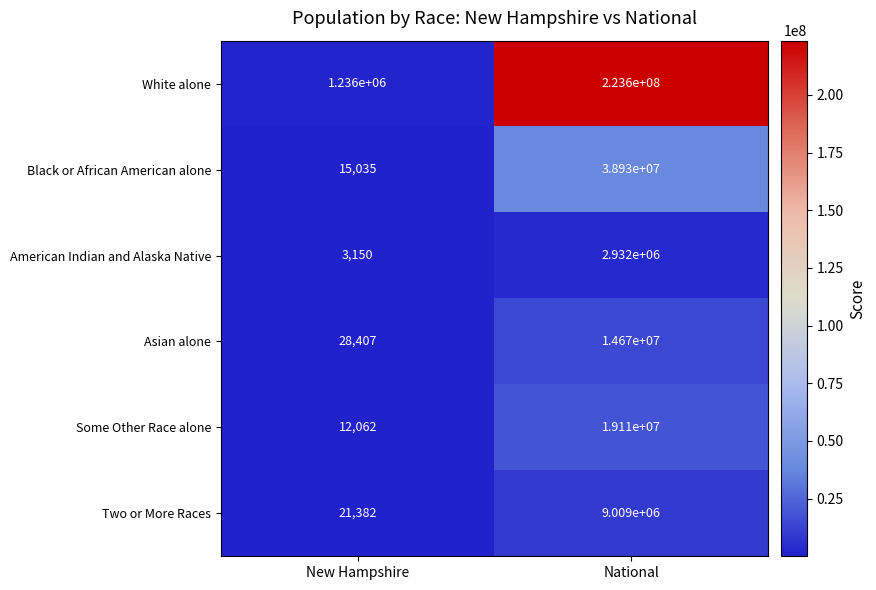

What is the sum of all American Indian and Alaska Native values?

2935150